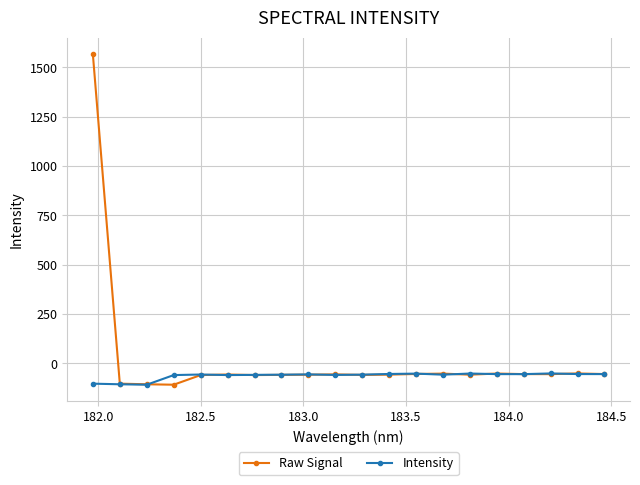

True or false: Intensity has more than 2 points higher than both neighbors.

True